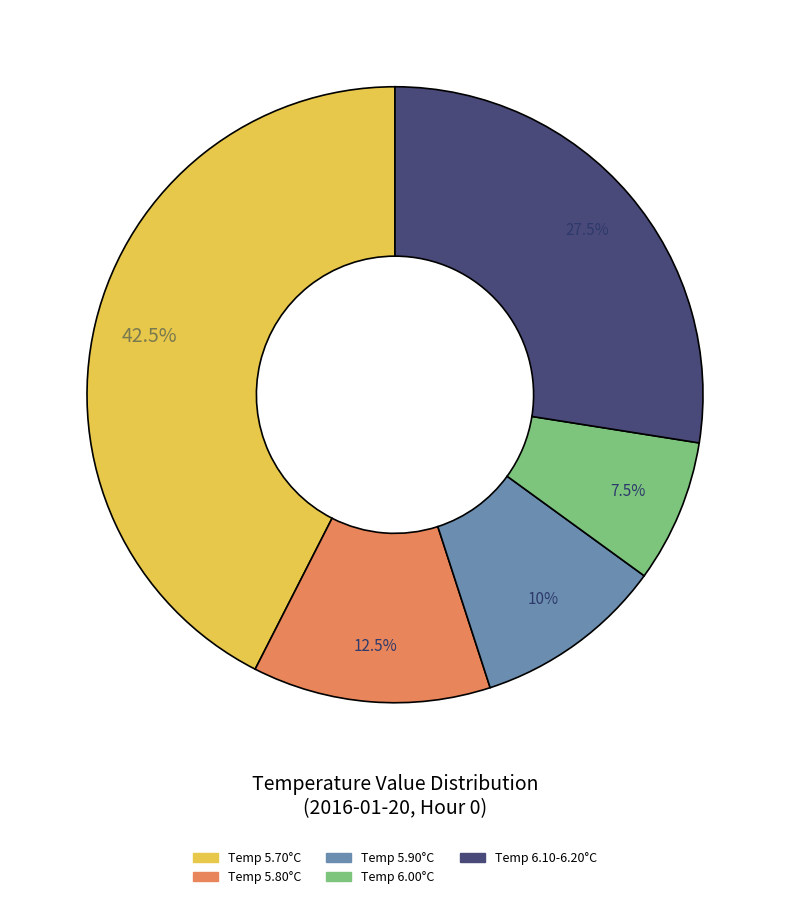

Is there a majority slice in this chart?

No